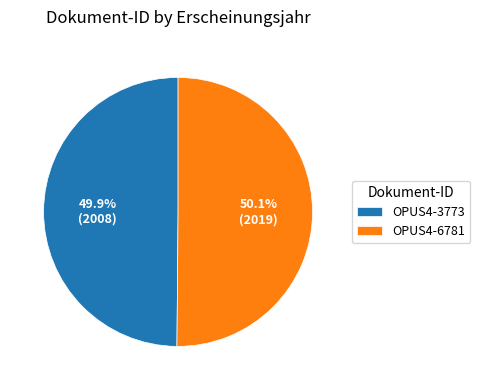

To the nearest percent, what portion does OPUS4-3773 represent?

50%